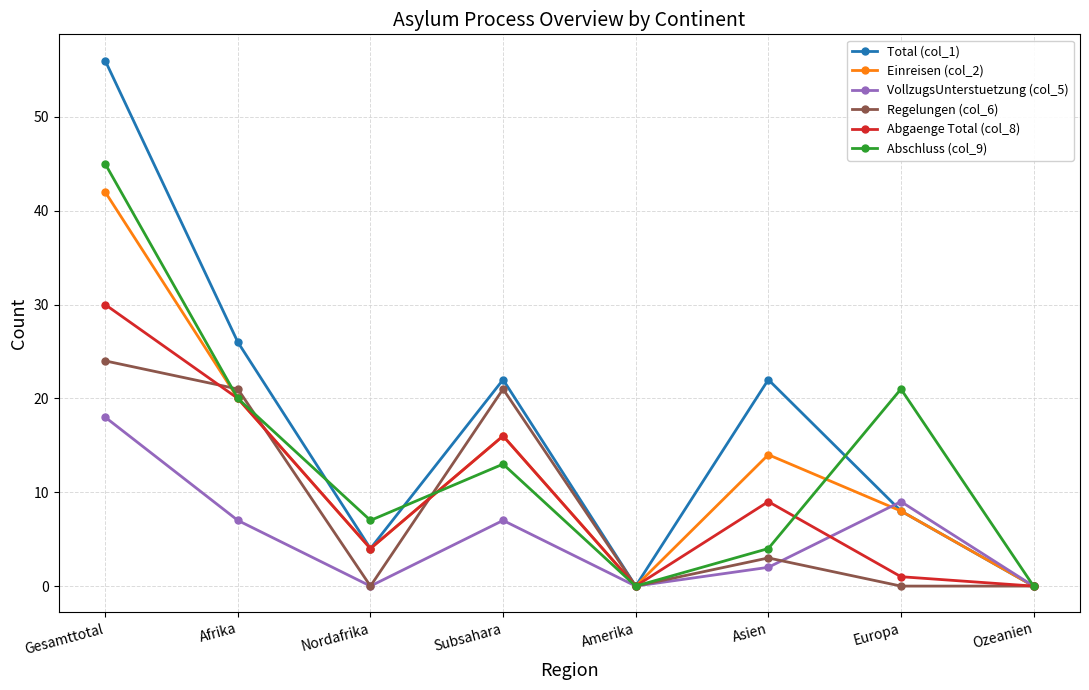

Where is the first local minimum for Einreisen (col_2)?

Nordafrika